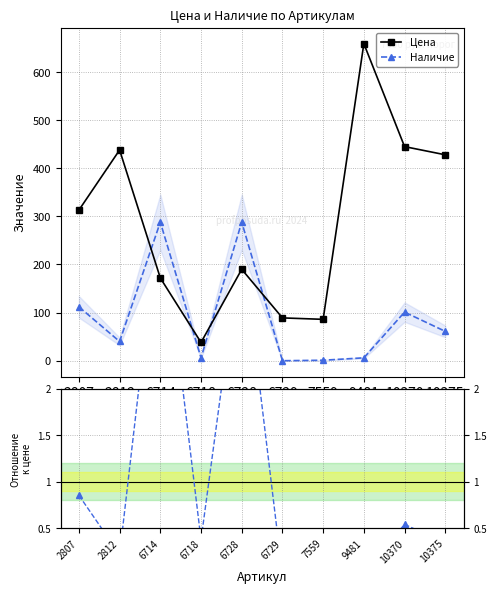

Rank the series by their maximum value, from highest to lowest.

Цена, Наличие, Наличие / Цена (норм.)